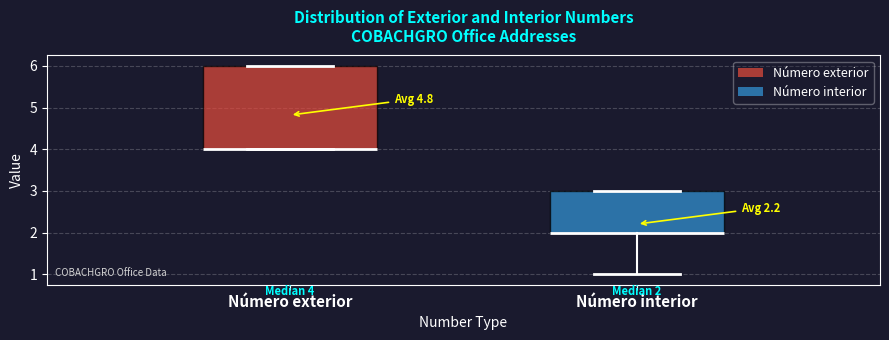

Comparing the boxes themselves (not the whiskers), which one is the tallest?

Número exterior